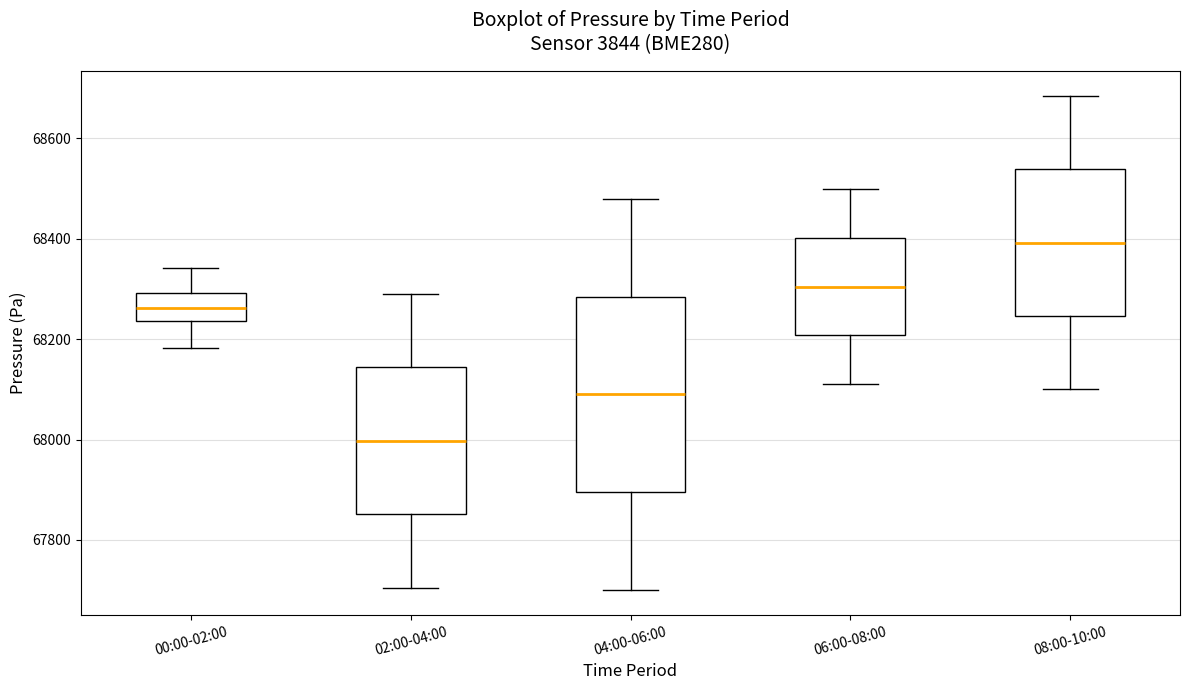

Reading left to right, transcribe this box plot: for each box, give where its median line is, the range the box spans, and where its two whiskers end, as read against the y-axis. The values are not printed on the chart, so give them approximately, as read against the axis.

00:00-02:00: median 68260, box 68240 to 68300, whiskers 68180 to 68340
02:00-04:00: median 68000, box 67860 to 68140, whiskers 67700 to 68300
04:00-06:00: median 68100, box 67900 to 68280, whiskers 67700 to 68480
06:00-08:00: median 68300, box 68200 to 68400, whiskers 68120 to 68500
08:00-10:00: median 68400, box 68240 to 68540, whiskers 68100 to 68680